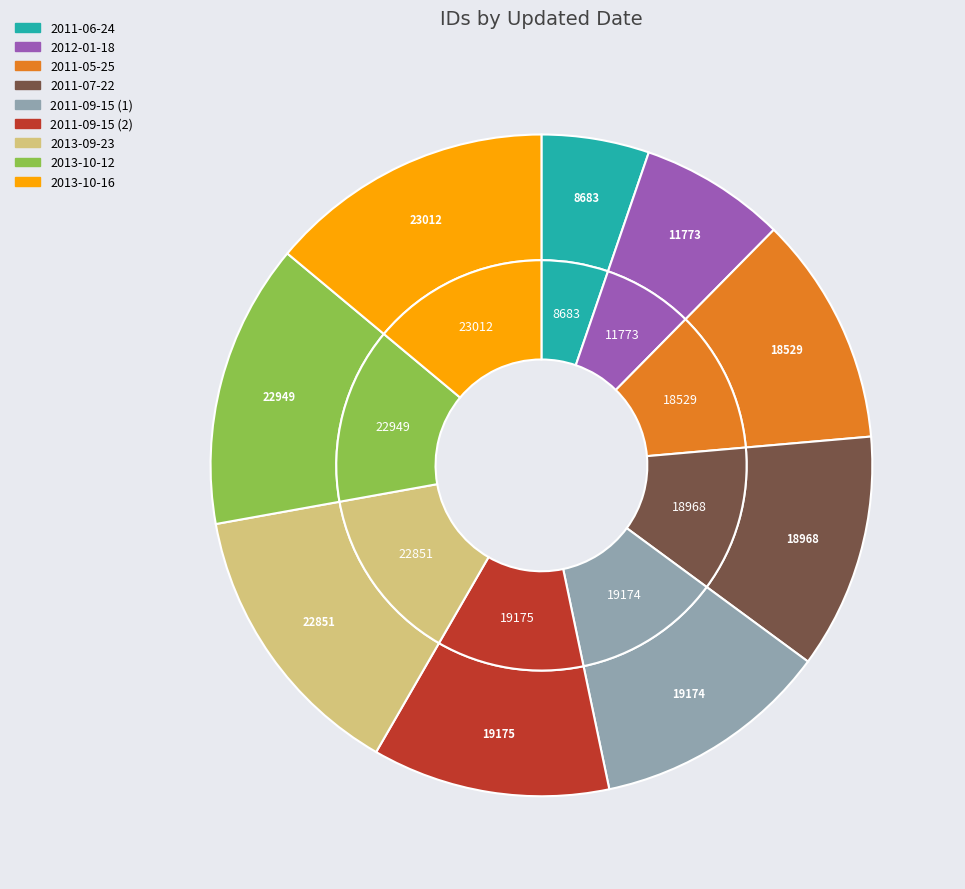

Rank the categories by value from lowest to highest.

2011-06-24, 2012-01-18, 2011-05-25, 2011-07-22, 2011-09-15 (1), 2011-09-15 (2), 2013-09-23, 2013-10-12, 2013-10-16